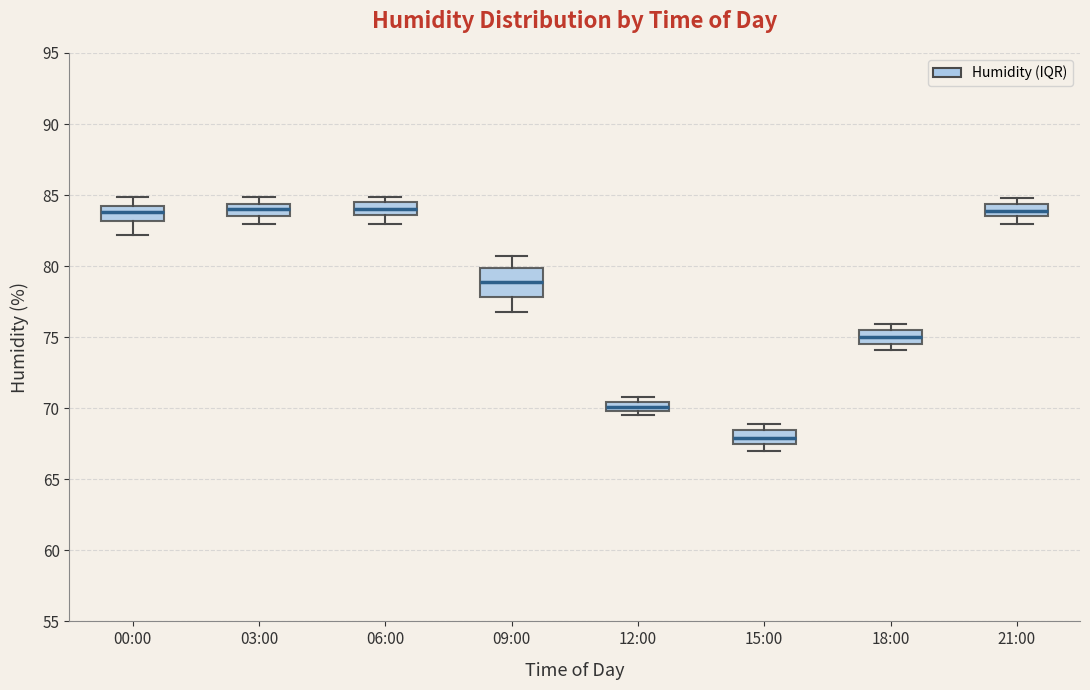

Which box is the tallest, from its lower edge to its upper edge?

09:00